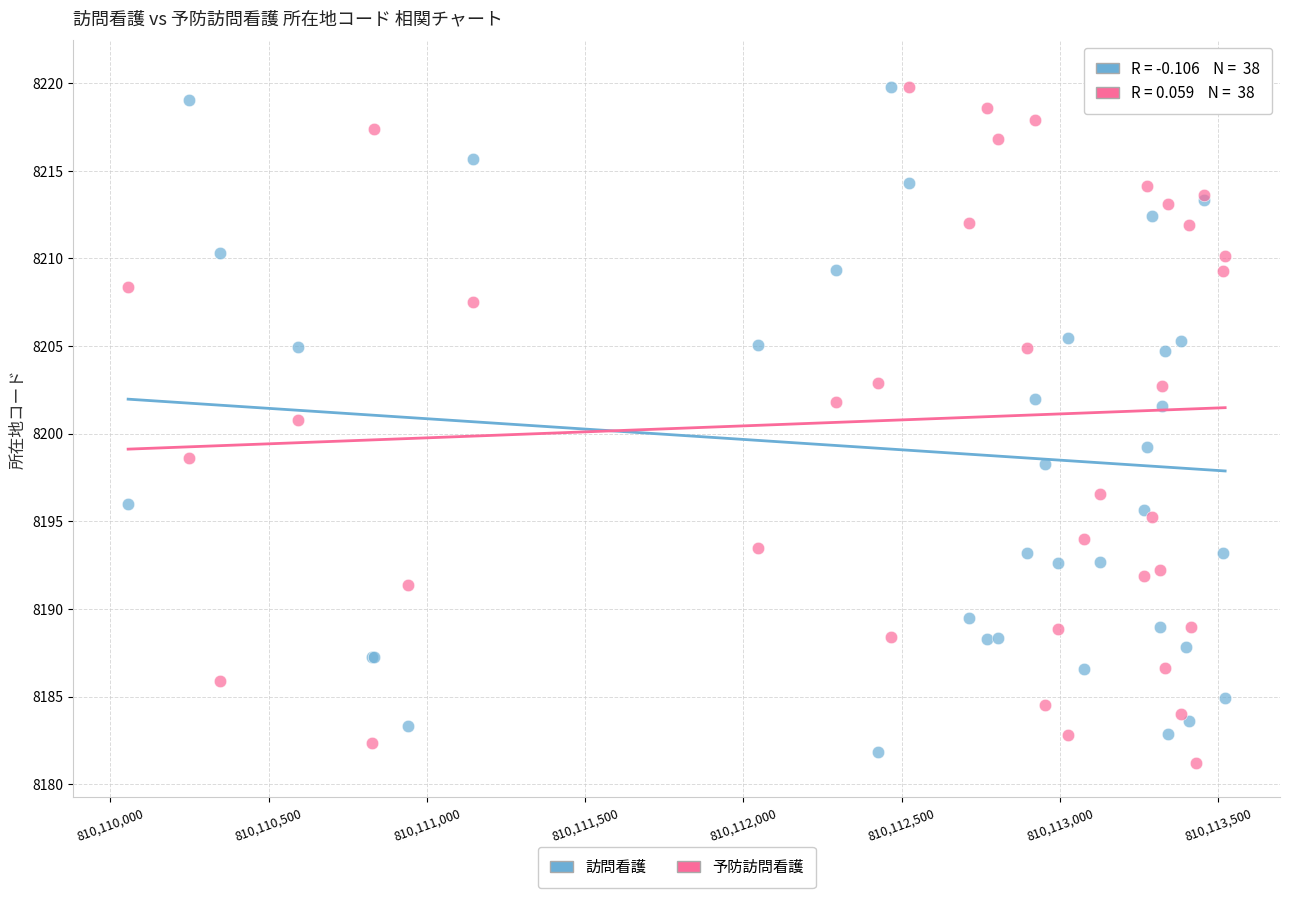

Which series contains the highest Y value?

予防訪問看護